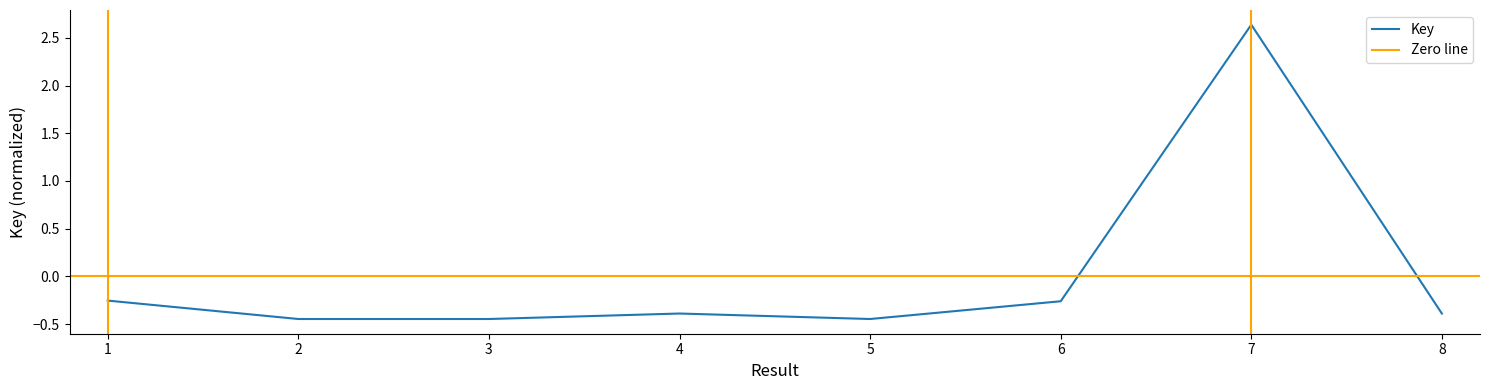

What is the change in value from 2 to 4?

+0.1